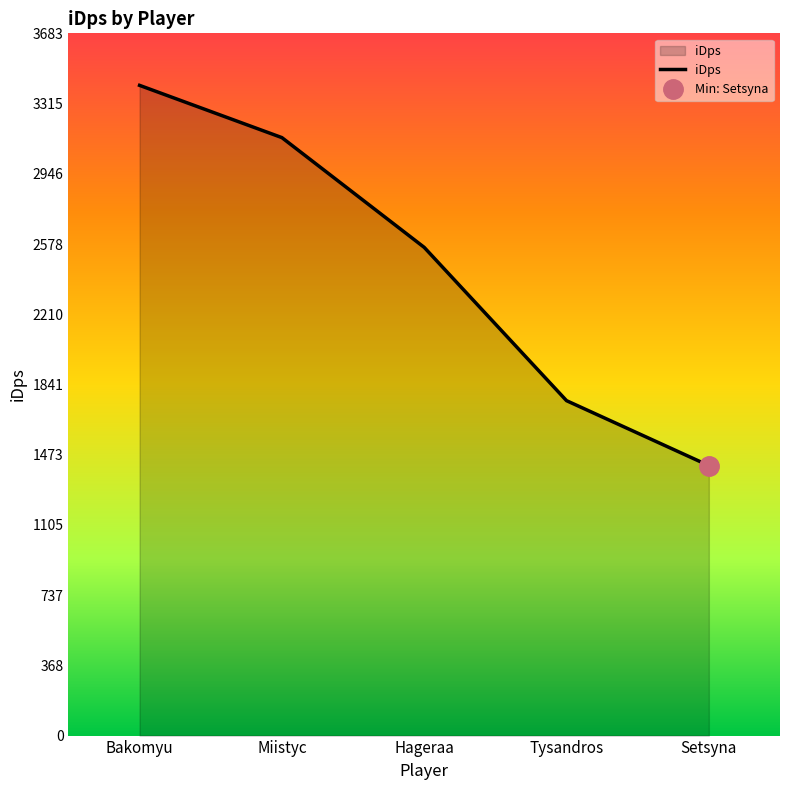

What is the change in value from Miistyc to Hageraa?

-575.6